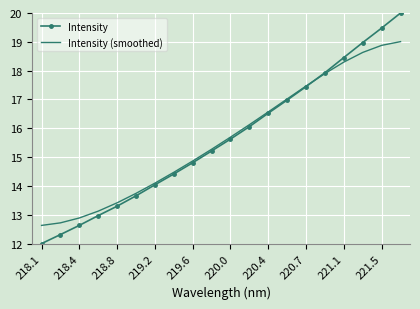

How many distinct data groups are displayed?

2